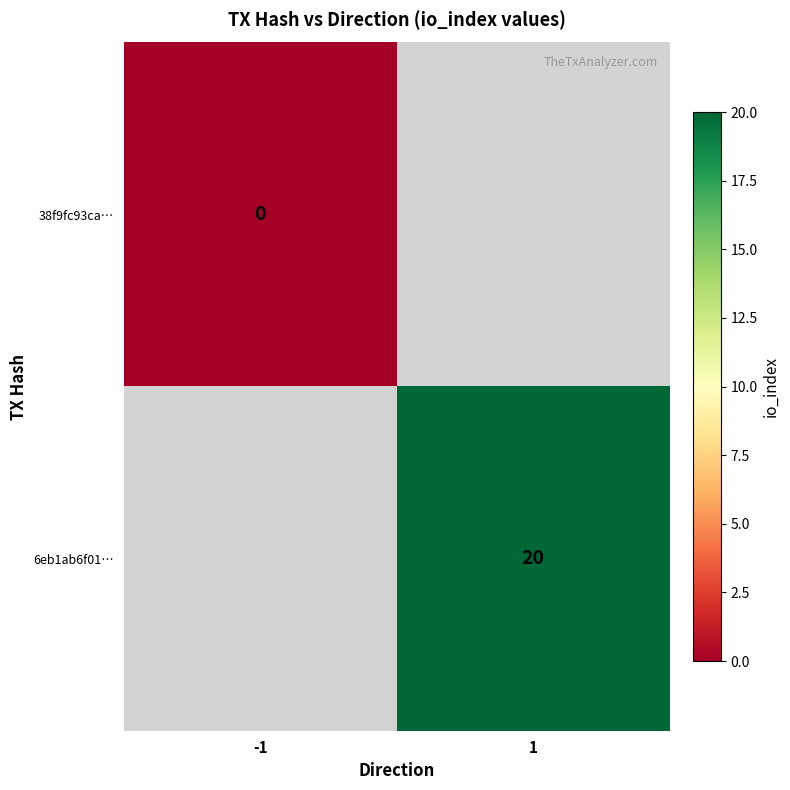

Is it true that 6eb1ab6f01… equals 20 at 1?

True